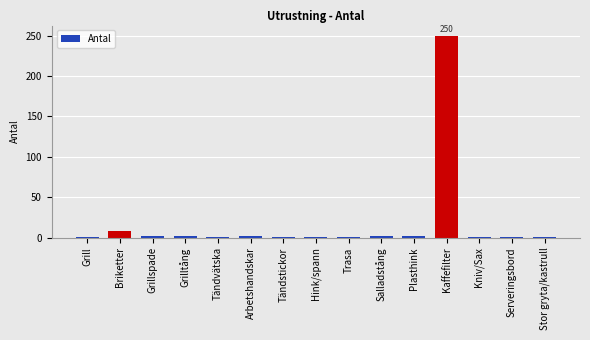

Which label corresponds to the largest value in the chart?

Kaffefilter